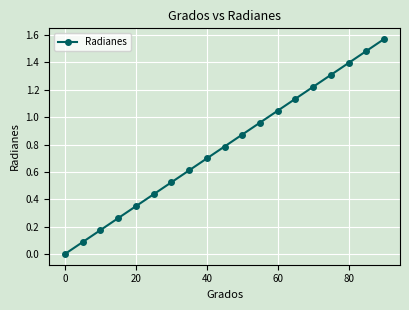

What is the difference between the second highest and second lowest values?

1.4